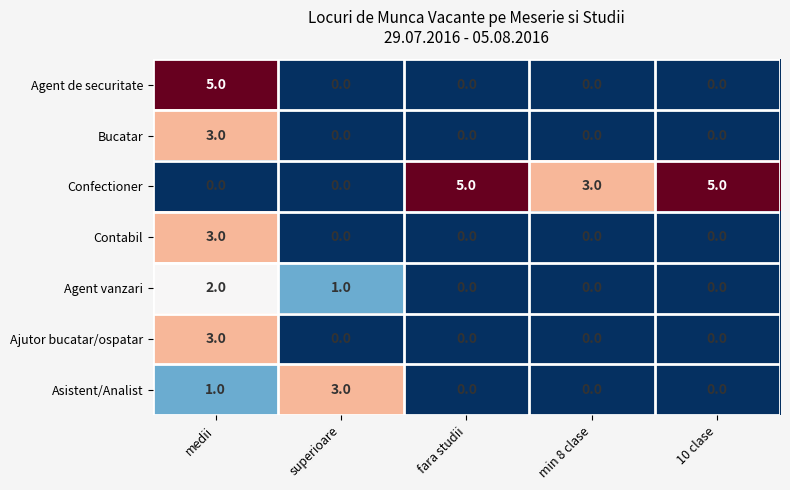

Between medii and superioare, which series saw the biggest shift?

Agent de securitate